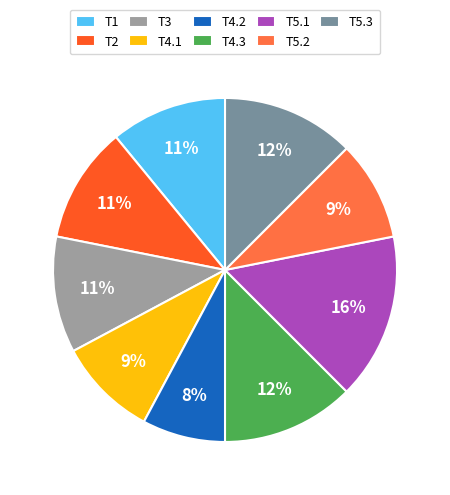

What is the ratio of the value at T4.3 to the value at T3?

1.1